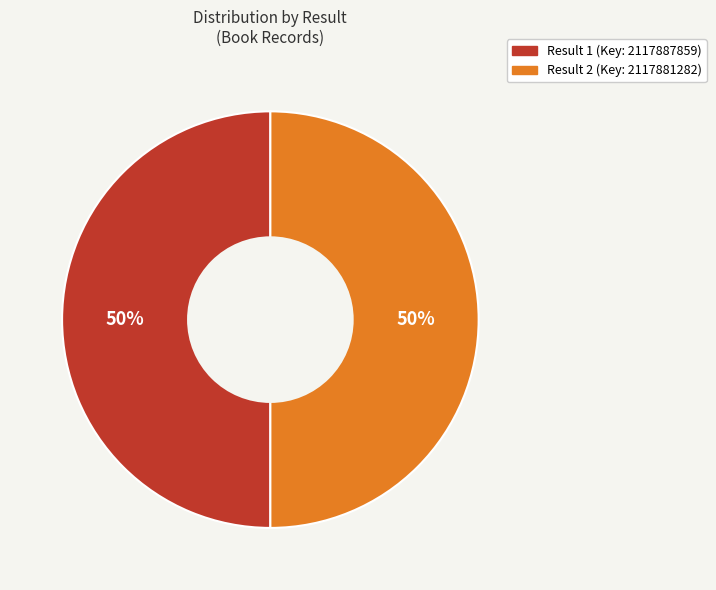

What is the ratio of the value at Result 2 (Key: 2117881282) to the value at Result 1 (Key: 2117887859)?

1.0